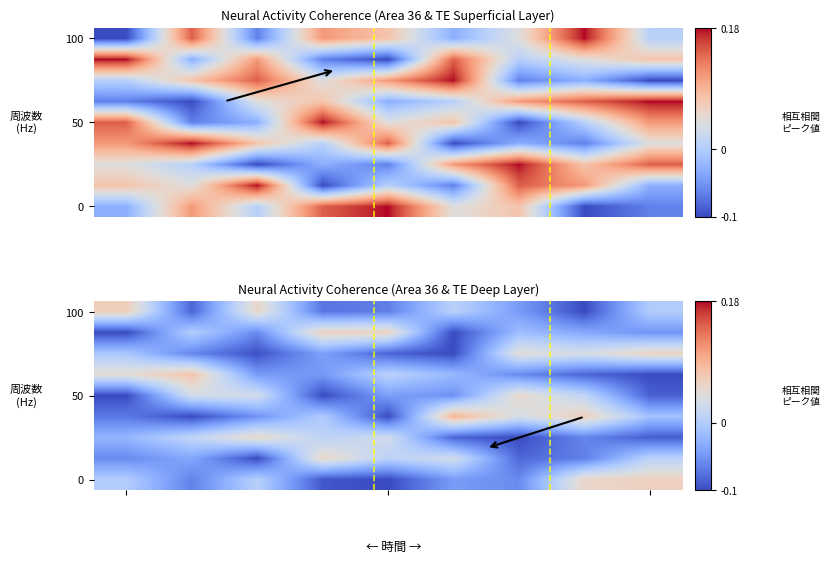

How many values in the 100 series are below 0?

5